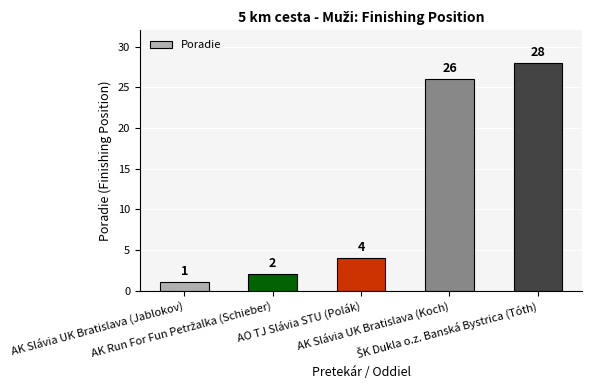

Where is the data nearest to the value 14?

AO TJ Slávia STU (Polák)